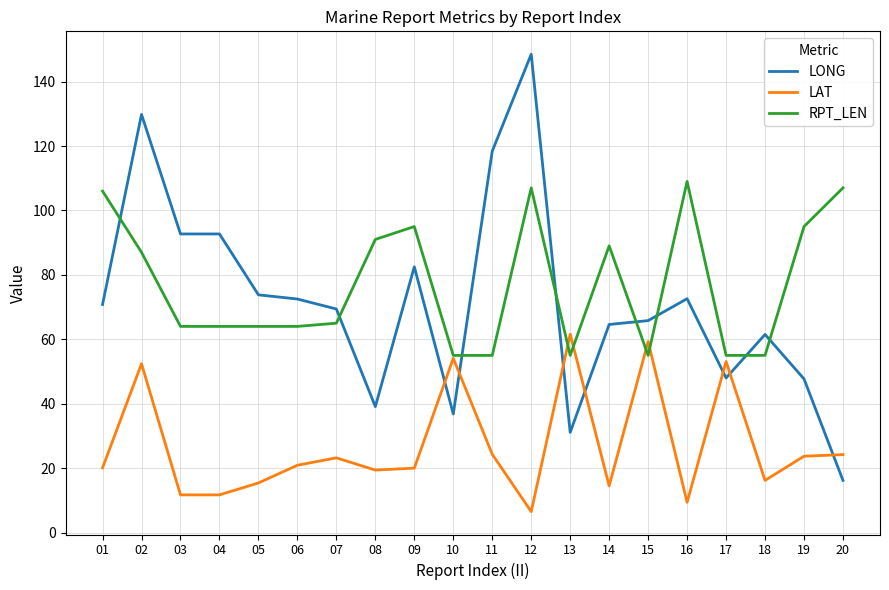

True or false: RPT_LEN and LONG intersect in this chart.

True